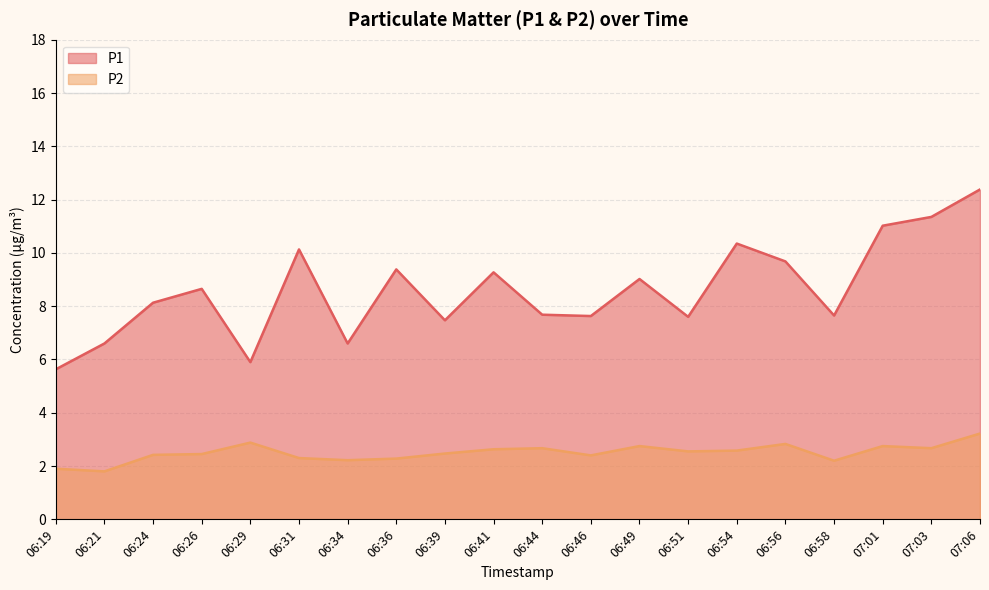

What is the minimum value for P2?

1.8